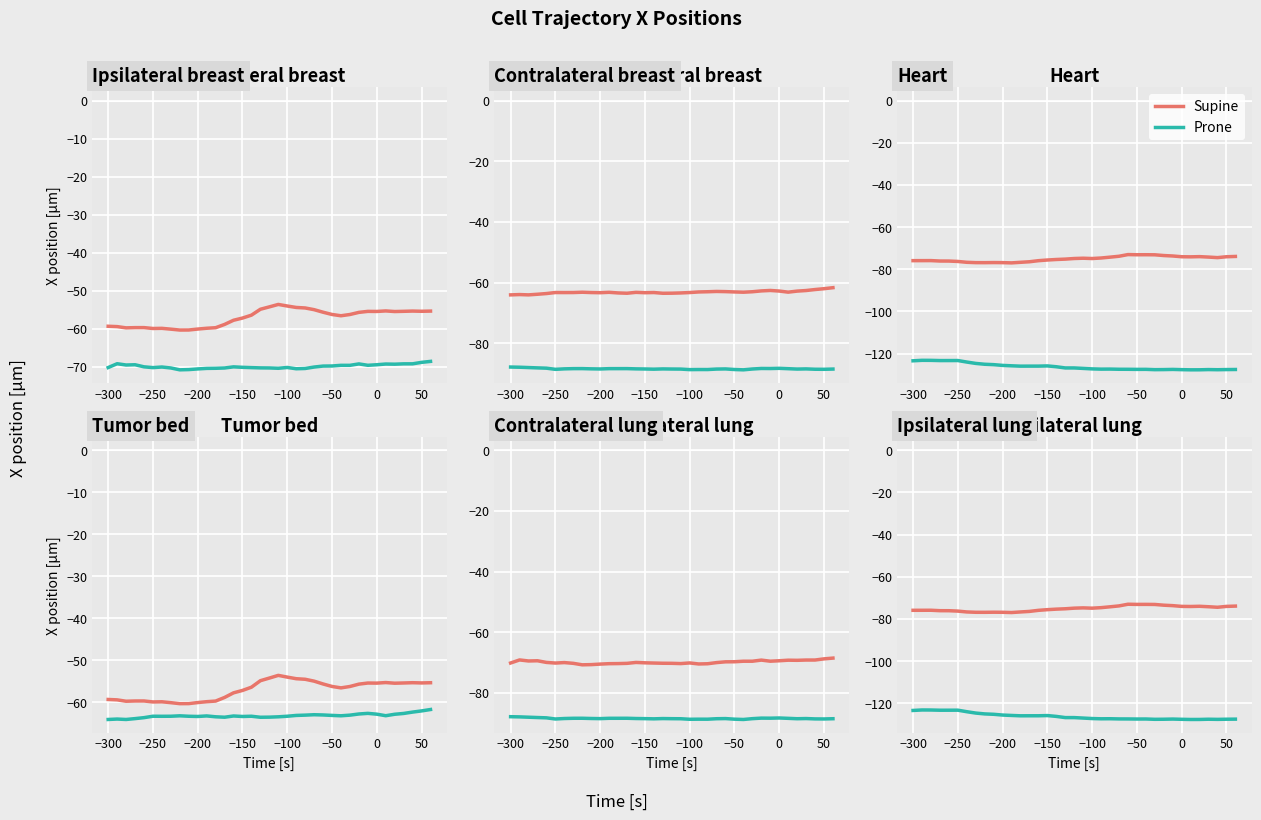

What is the average value of the Supine series?

-75.1